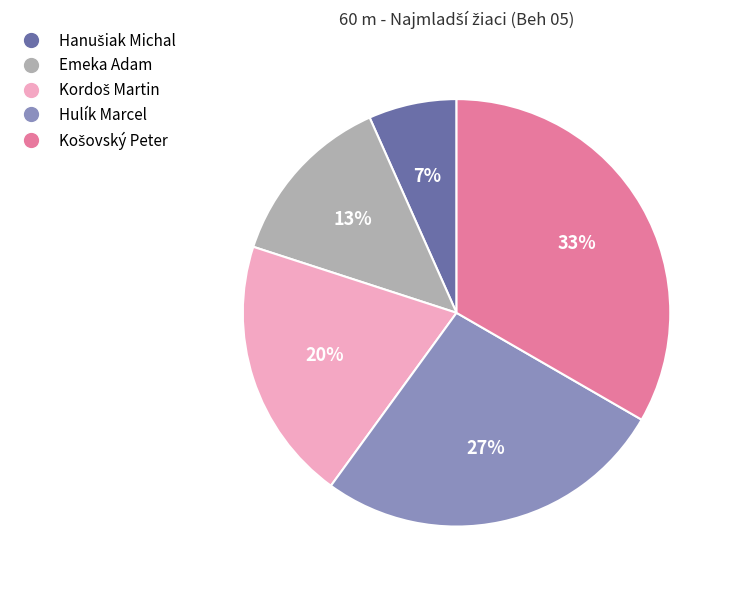

To the nearest percent, what percentage of the pie is Hulík Marcel?

27%